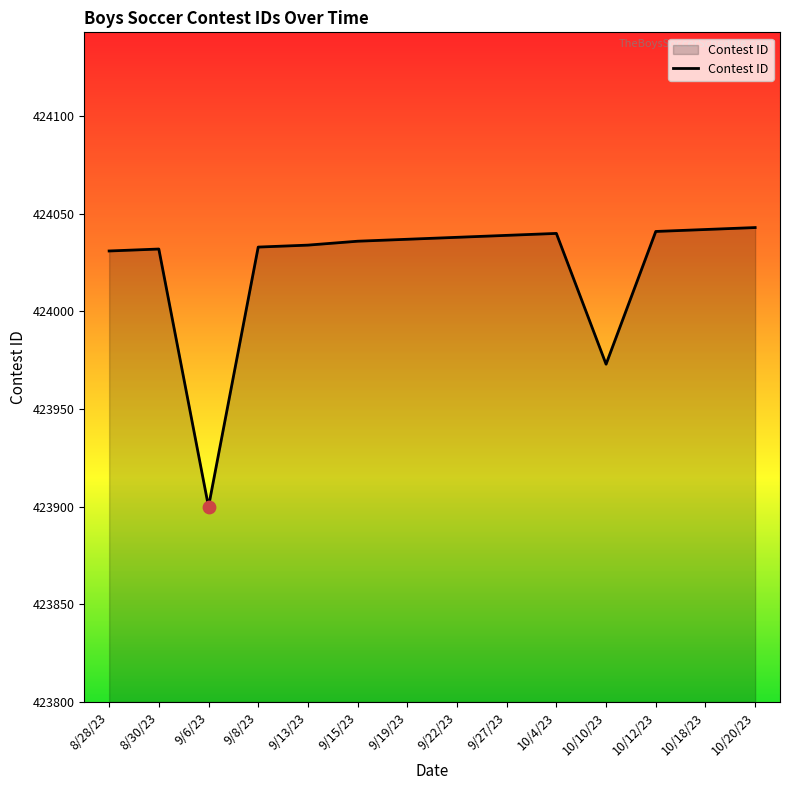

Between 10/4/23 and 9/8/23, which is larger?

10/4/23